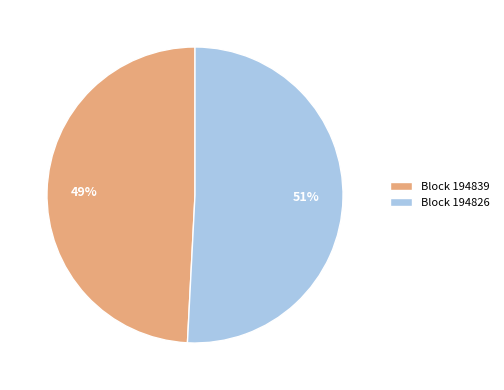

What is the majority slice?

Block 194826